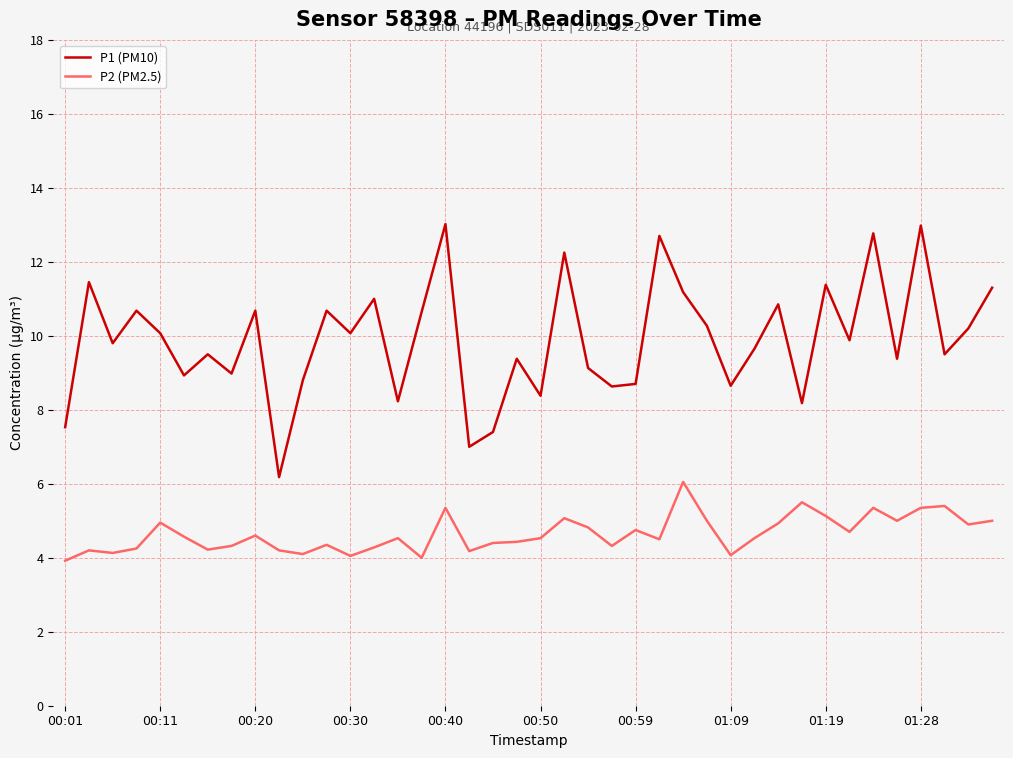

How many lines are shown in the chart?

2